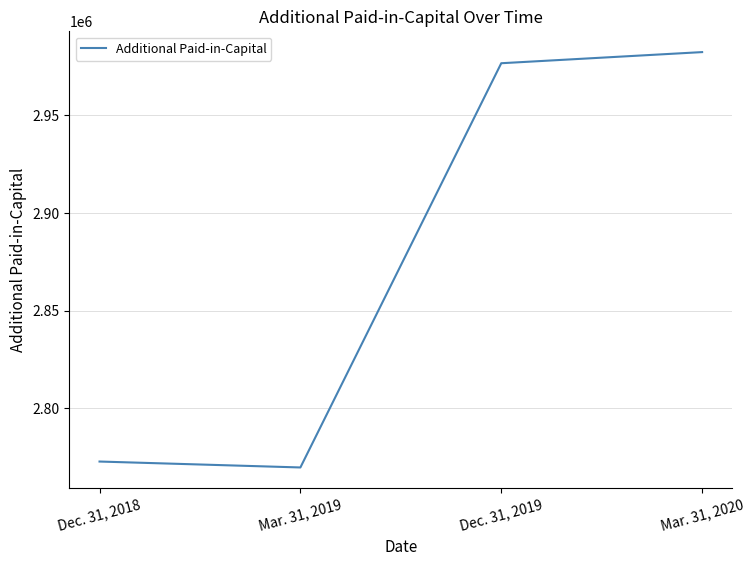

Which has a higher value, Dec. 31, 2018 or Mar. 31, 2019?

Dec. 31, 2018